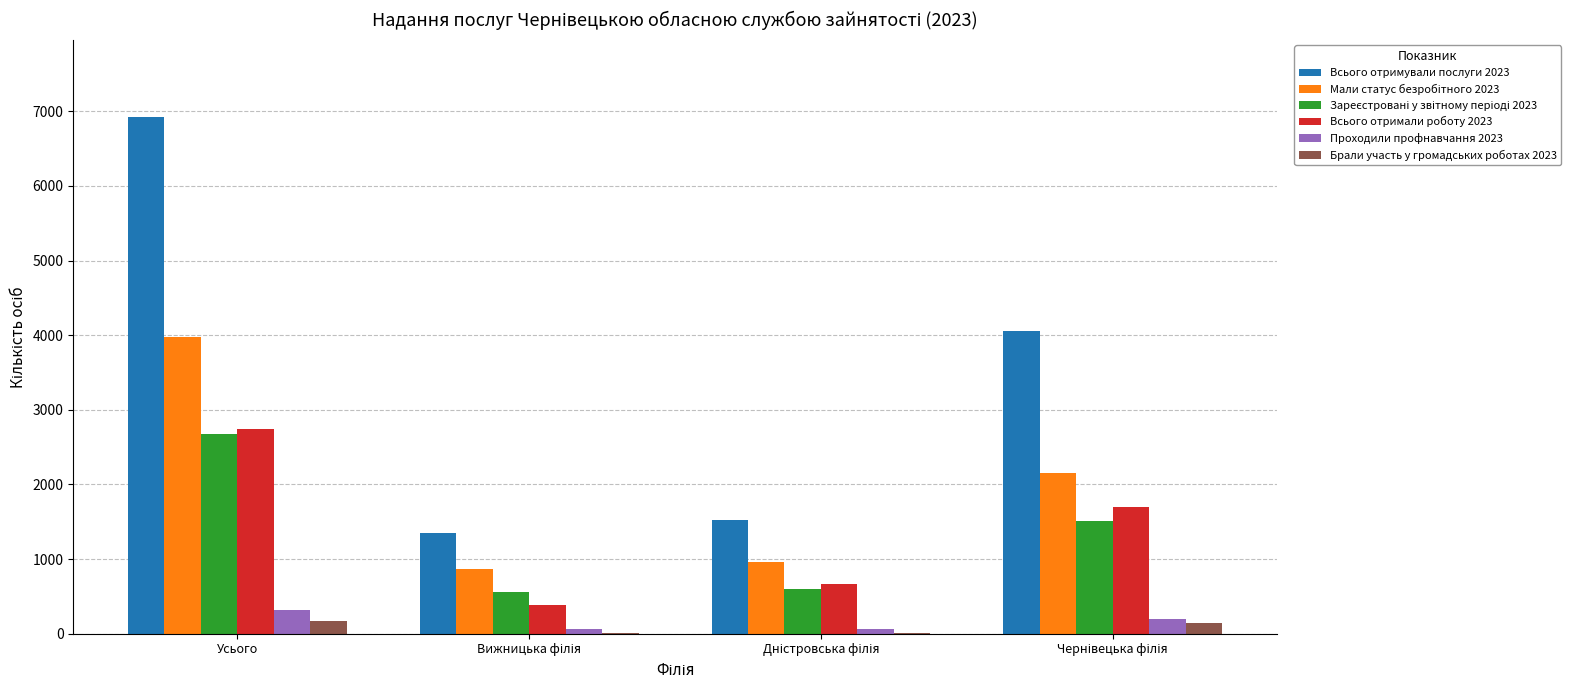

Are the bars horizontal?

No